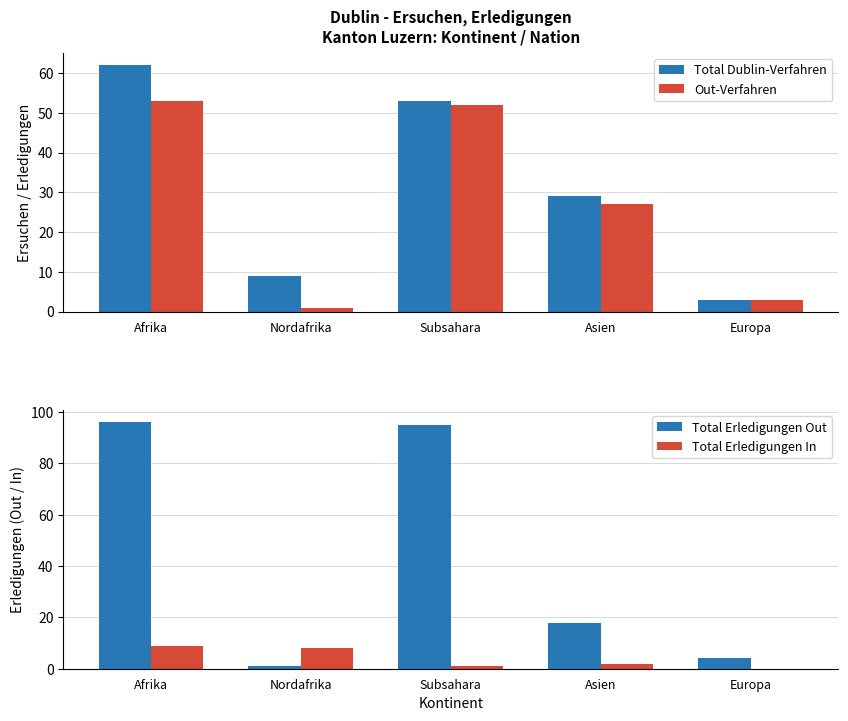

Which series has the widest spread of values?

Total Erledigungen Out